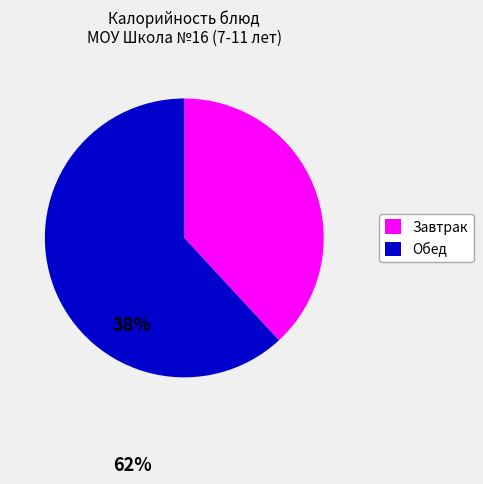

How many segments does this pie chart have?

2